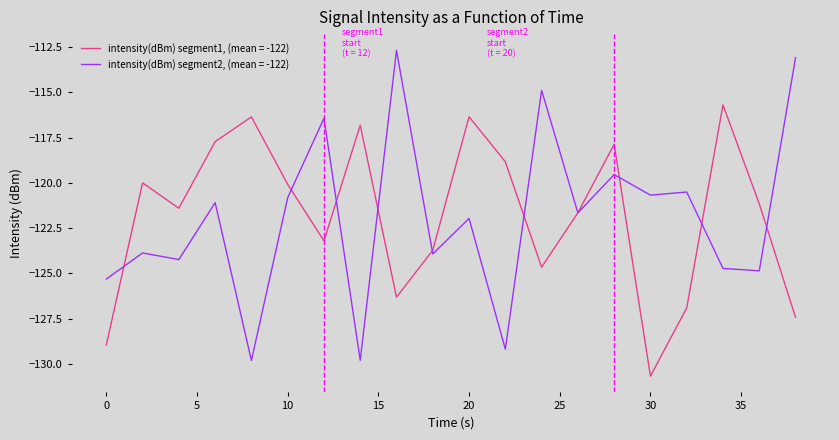

How many distinct data groups are displayed?

2